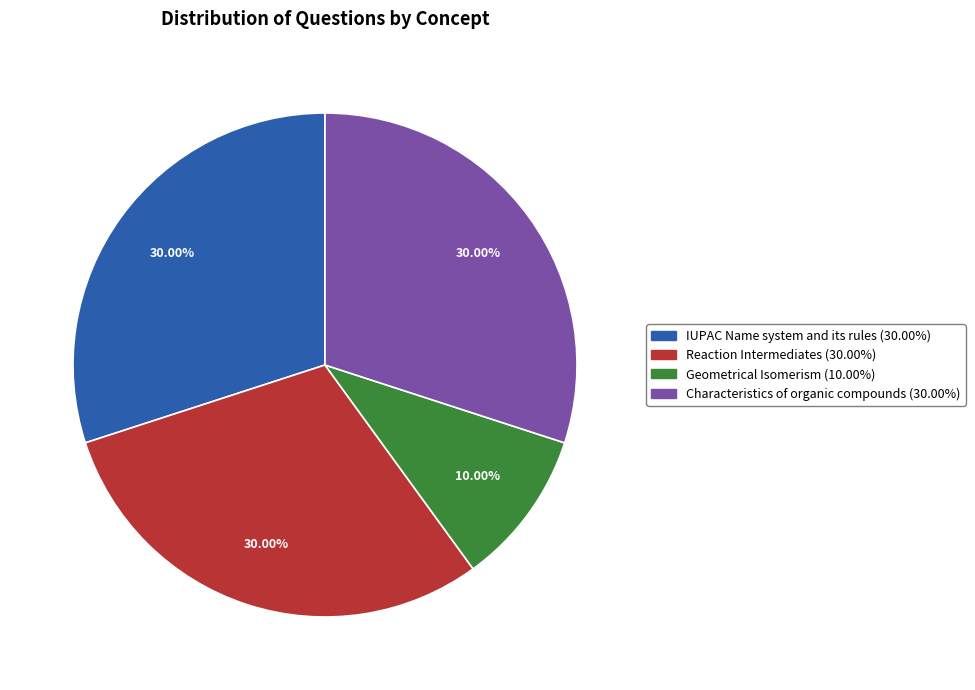

To the nearest percent, what portion does Characteristics of organic compounds represent?

30%